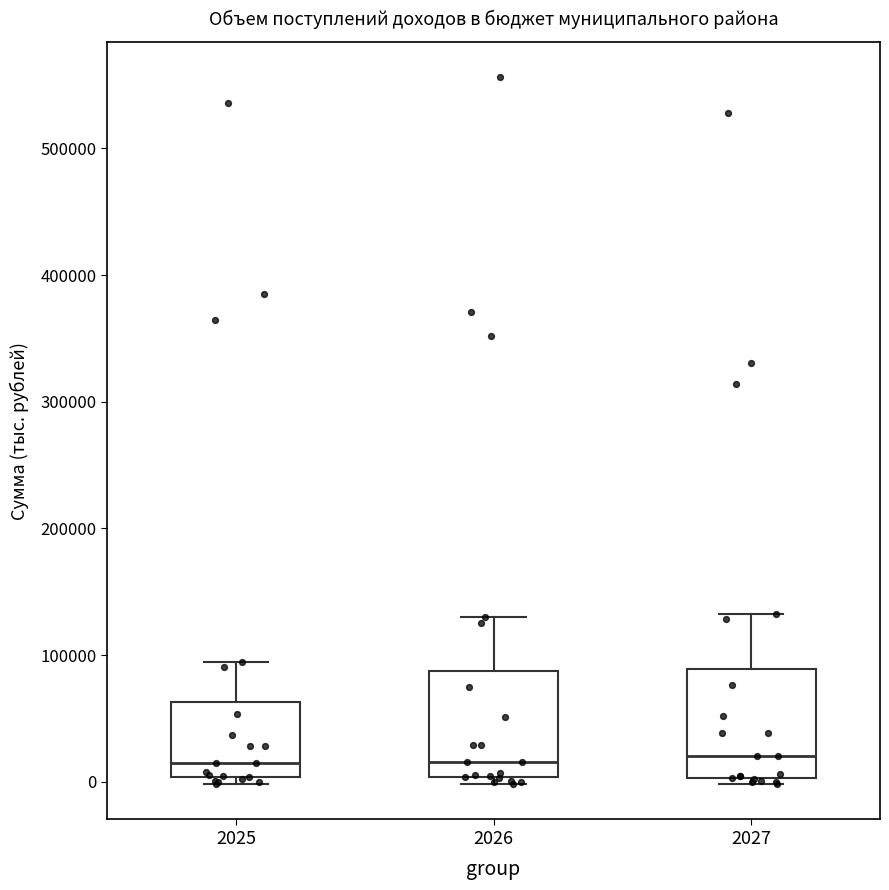

Reading left to right, read every box against the y-axis: the position of its median line, the range the box covers, and the ends of its whiskers. The values are not printed on the chart, so give them approximately, as read against the axis.

2025: median 10000, box 0 to 60000, whiskers 0 (just below the box's lower edge) to 90000
2026: median 20000, box 0 to 90000, whiskers 0 (just below the box's lower edge) to 130000
2027: median 20000, box 0 to 90000, whiskers 0 (just below the box's lower edge) to 130000